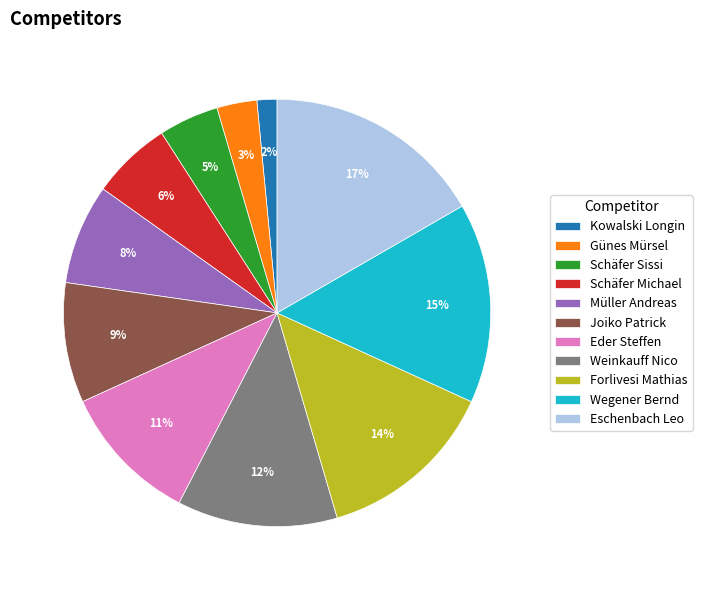

What percentage is the Wegener Bernd slice, to the nearest percent?

15%